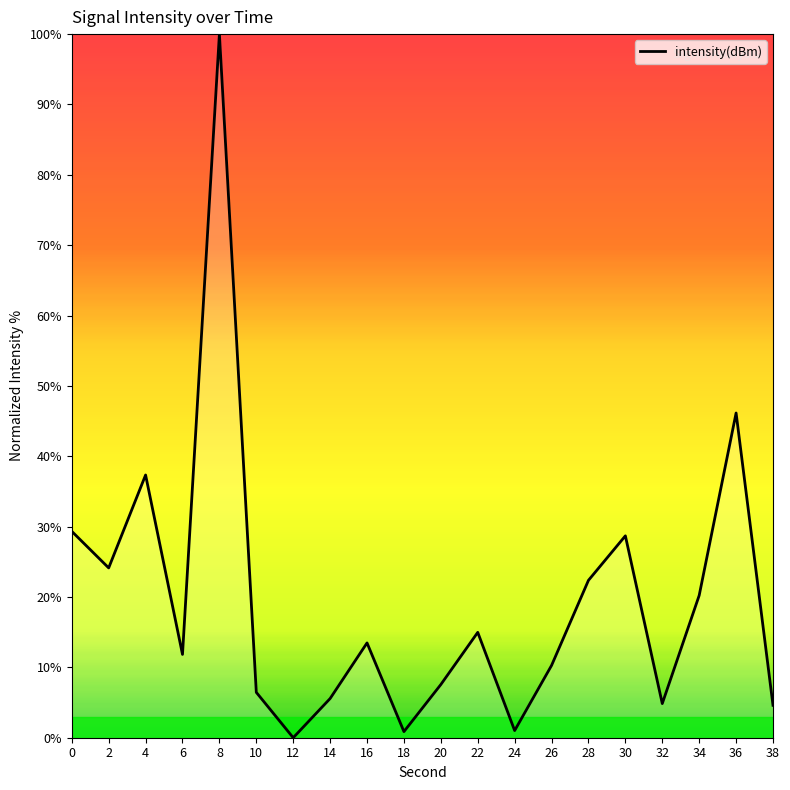

What is the difference between the maximum and minimum values?

100.0